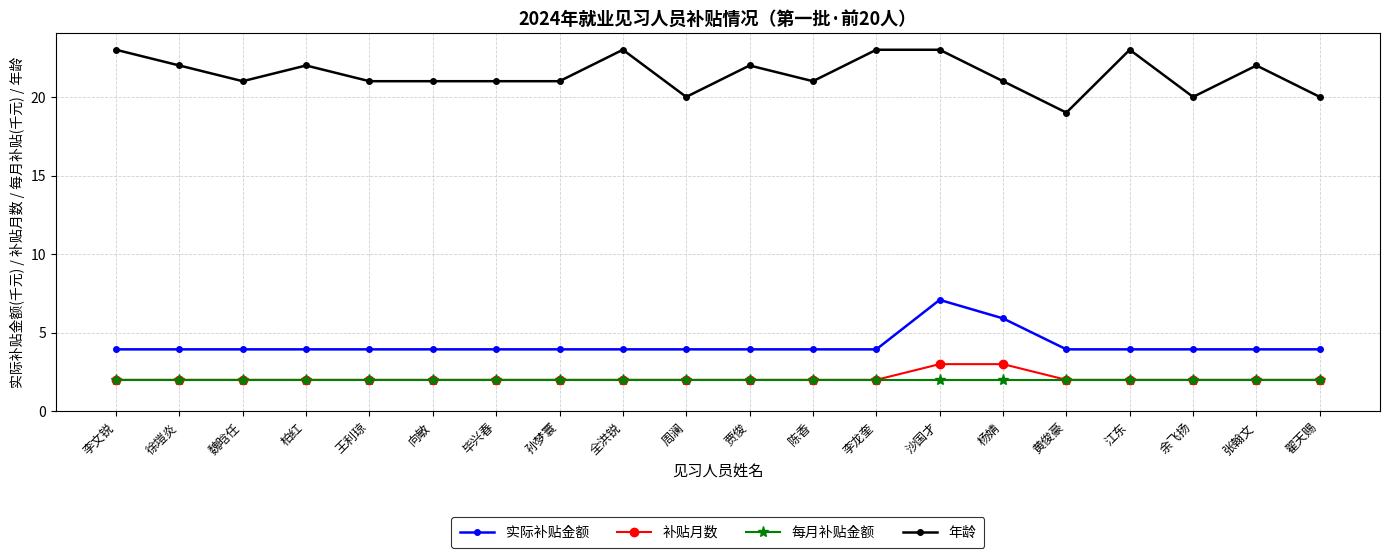

Reading left to right, extract all data points from this chart.

实际补贴金额: 3.9	3.9	3.9	3.9	3.9	3.9	3.9	3.9	3.9	3.9	3.9	3.9	3.9	7.1	5.9	3.9	3.9	3.9	3.9	3.9
补贴月数: 2.0	2.0	2.0	2.0	2.0	2.0	2.0	2.0	2.0	2.0	2.0	2.0	2.0	3.0	3.0	2.0	2.0	2.0	2.0	2.0
每月补贴金额: 2.0	2.0	2.0	2.0	2.0	2.0	2.0	2.0	2.0	2.0	2.0	2.0	2.0	2.0	2.0	2.0	2.0	2.0	2.0	2.0
年龄: 23.0	22.0	21.0	22.0	21.0	21.0	21.0	21.0	23.0	20.0	22.0	21.0	23.0	23.0	21.0	19.0	23.0	20.0	22.0	20.0